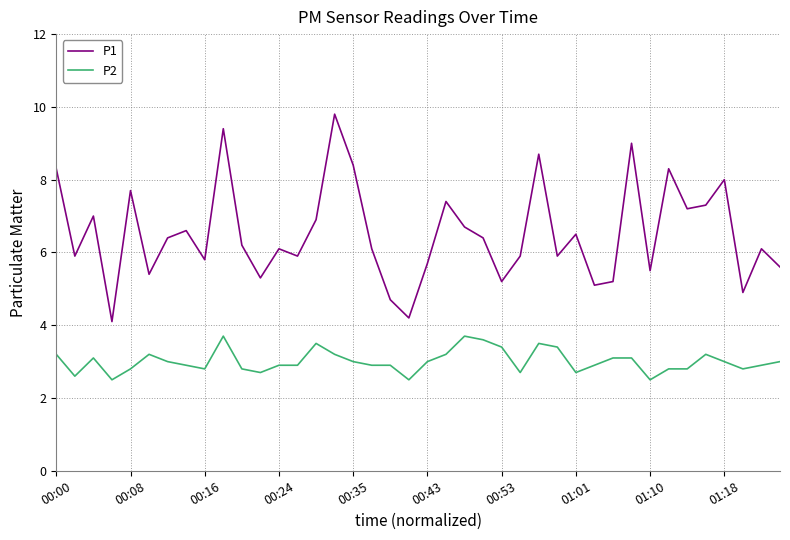

What is the smallest value displayed?

2.5